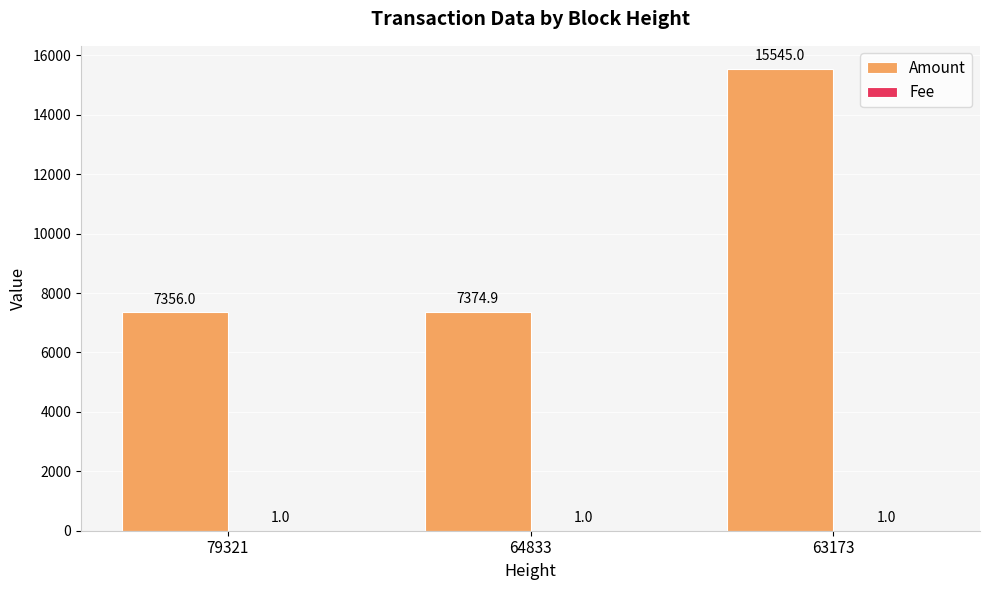

The Amount series shows 15545.0 at 63173. True or false?

True